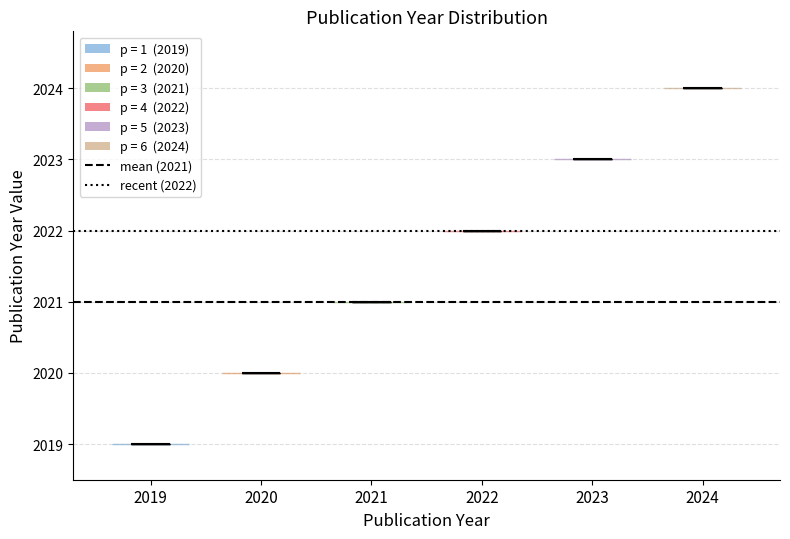

Reading left to right, read every violin against the y-axis: where its median line is, and the lowest and highest points it reaches. The values are not printed on the chart, so give them approximately, as read against the axis.

2019: median line 2019, lowest point 2019, highest point 2019
2020: median line 2020, lowest point 2020, highest point 2020
2021: median line 2021, lowest point 2021, highest point 2021
2022: median line 2022, lowest point 2022, highest point 2022
2023: median line 2023, lowest point 2023, highest point 2023
2024: median line 2024, lowest point 2024, highest point 2024